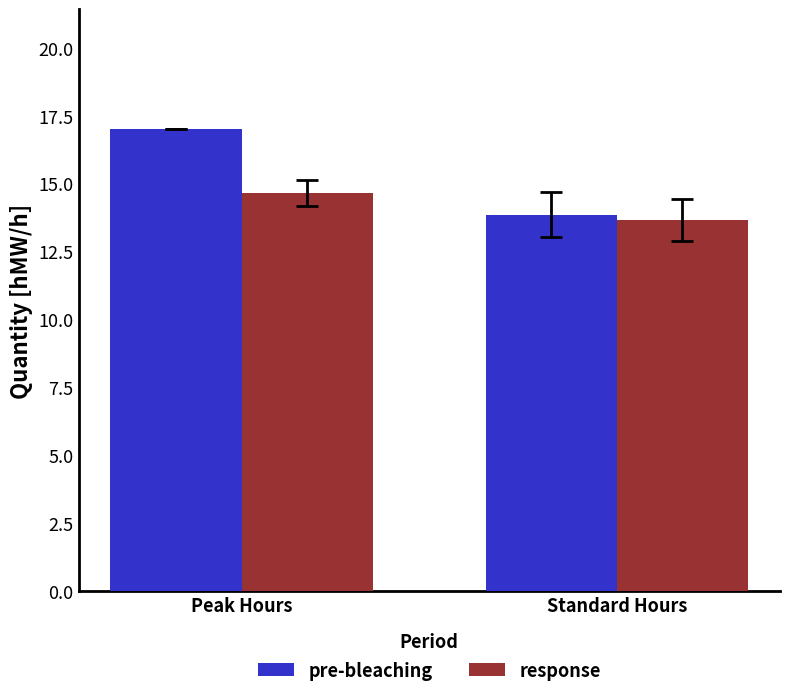

Reading right to left, transcribe all the data shown in this chart.

pre-bleaching: 13.9	17.0
response: 13.7	14.7